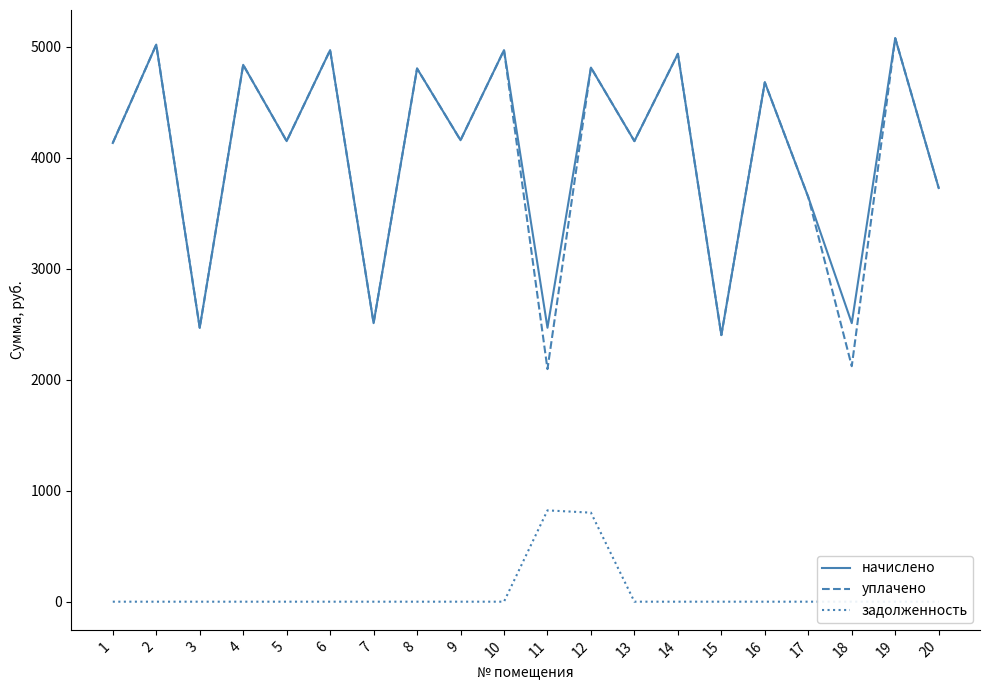

What is the sum of the начислено values at 5 and 15?

6549.5